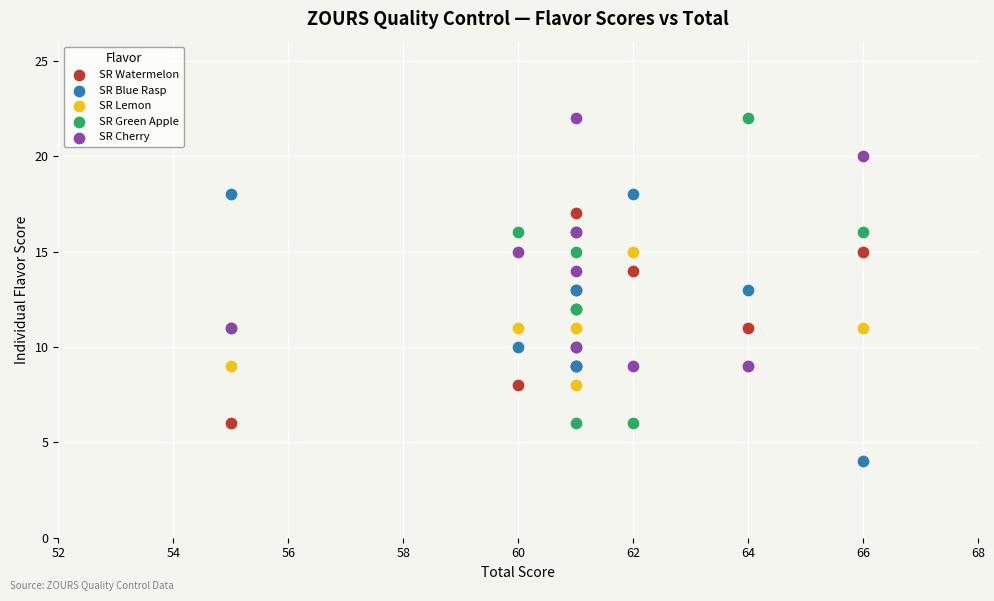

Which series reaches the minimum Y coordinate?

SR Blue Rasp